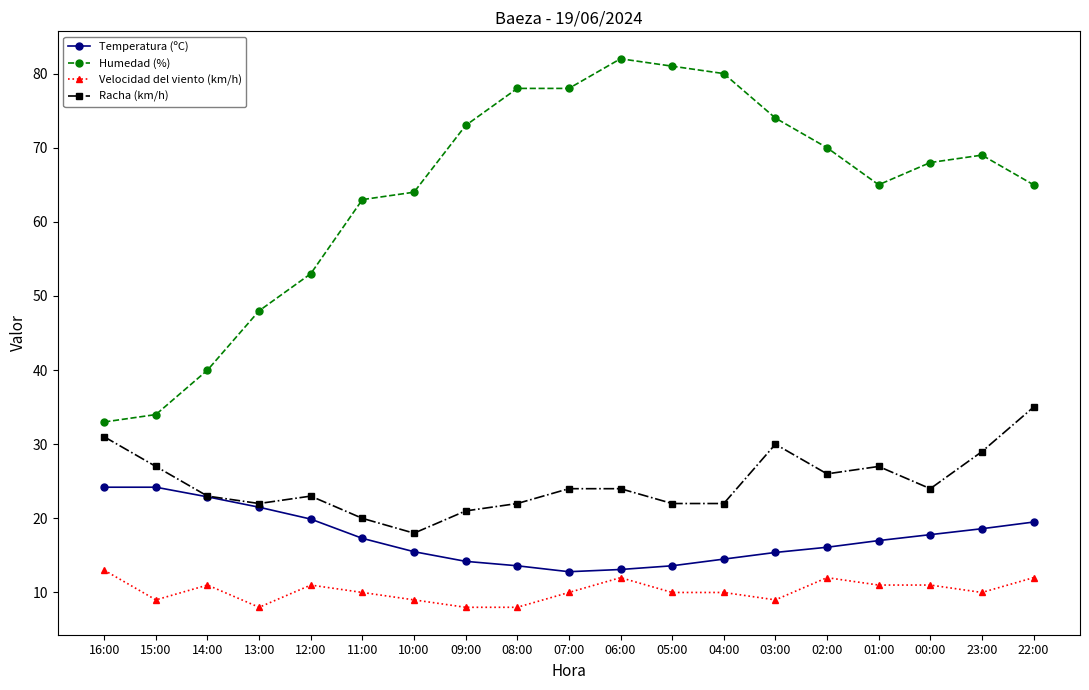

At how many categories does at least one series exceed 57?

14